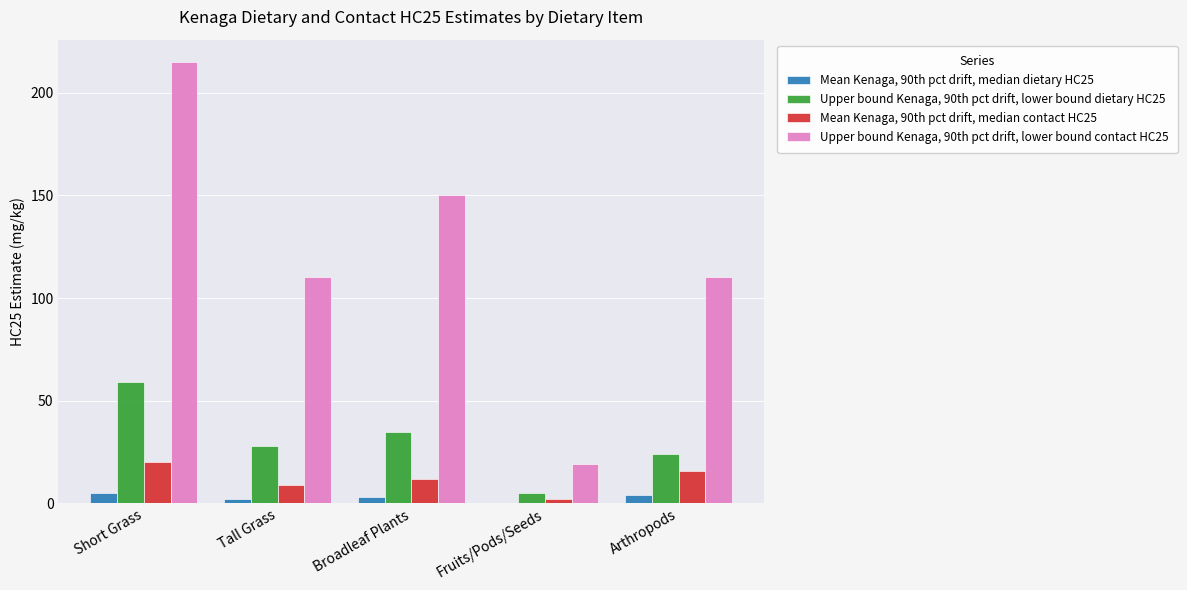

Reading right to left, transcribe all the data shown in this chart.

Mean Kenaga, 90th pct drift, median dietary HC25: Arthropods=4.0	Fruits/Pods/Seeds=0.0	Broadleaf Plants=3.0	Tall Grass=2.0	Short Grass=5.0
Upper bound Kenaga, 90th pct drift, lower bound dietary HC25: Arthropods=24.0	Fruits/Pods/Seeds=5.0	Broadleaf Plants=35.0	Tall Grass=28.0	Short Grass=59.0
Mean Kenaga, 90th pct drift, median contact HC25: Arthropods=16.0	Fruits/Pods/Seeds=2.0	Broadleaf Plants=12.0	Tall Grass=9.0	Short Grass=20.0
Upper bound Kenaga, 90th pct drift, lower bound contact HC25: Arthropods=110.0	Fruits/Pods/Seeds=19.0	Broadleaf Plants=150.0	Tall Grass=110.0	Short Grass=215.0